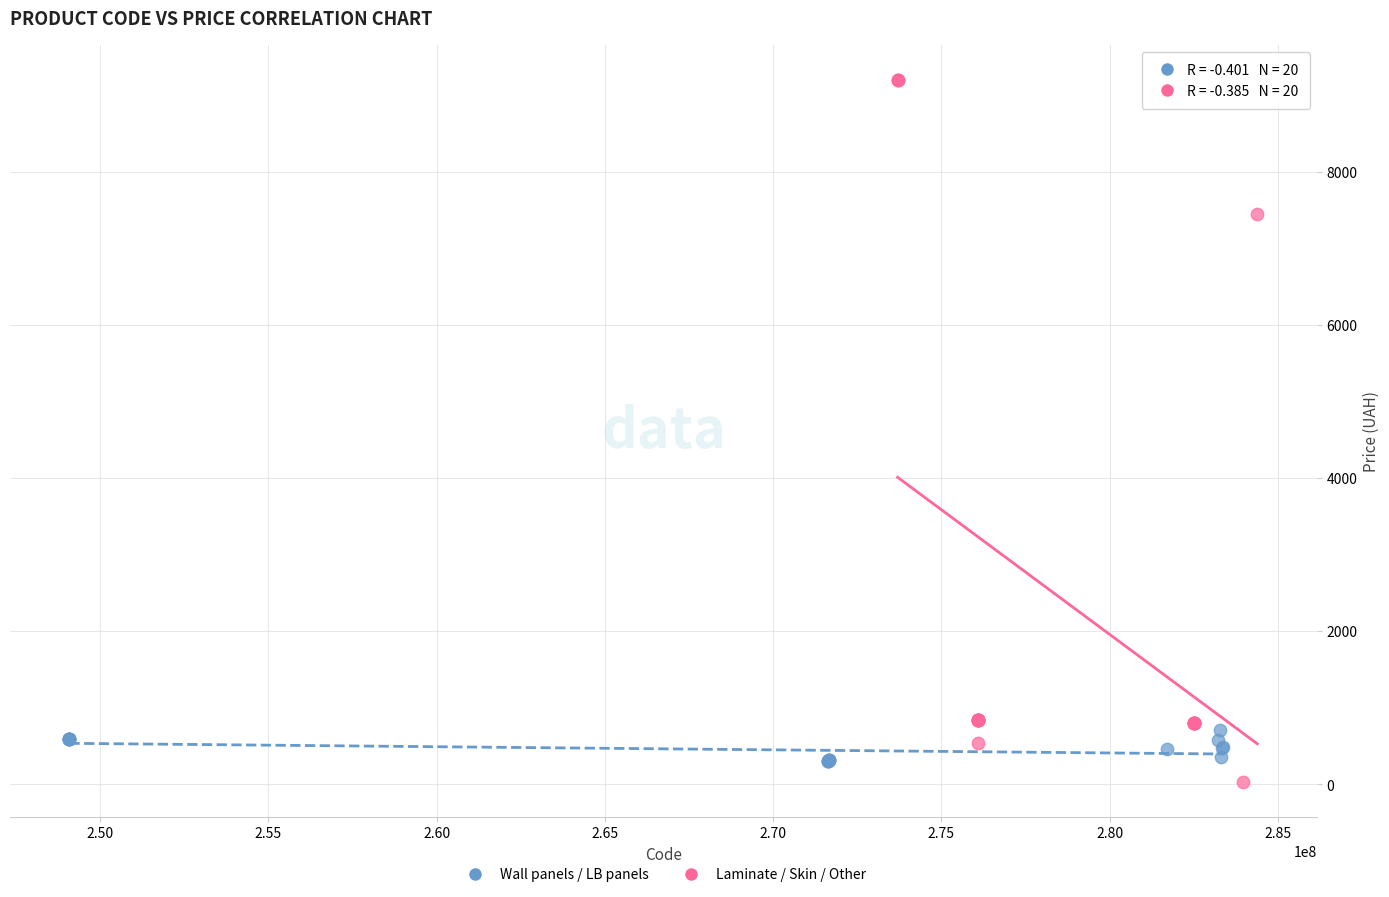

Which series reaches the maximum Y coordinate?

Laminate / Skin / Other